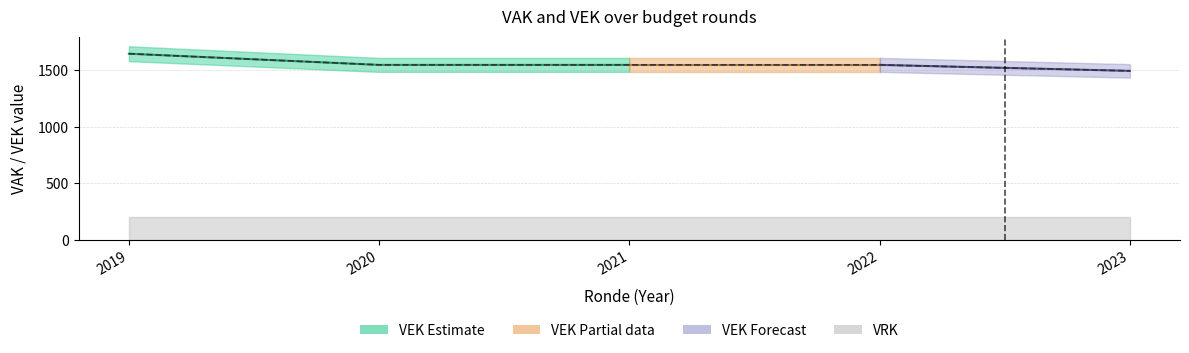

The value at 2022 is 1073. True or false?

False